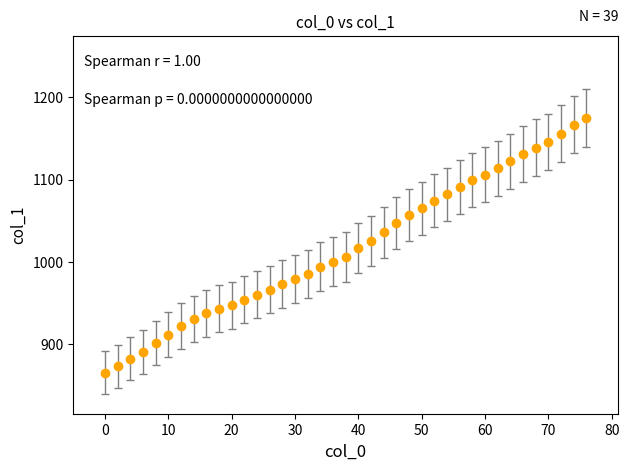

What is the minimum value shown in the chart?

865